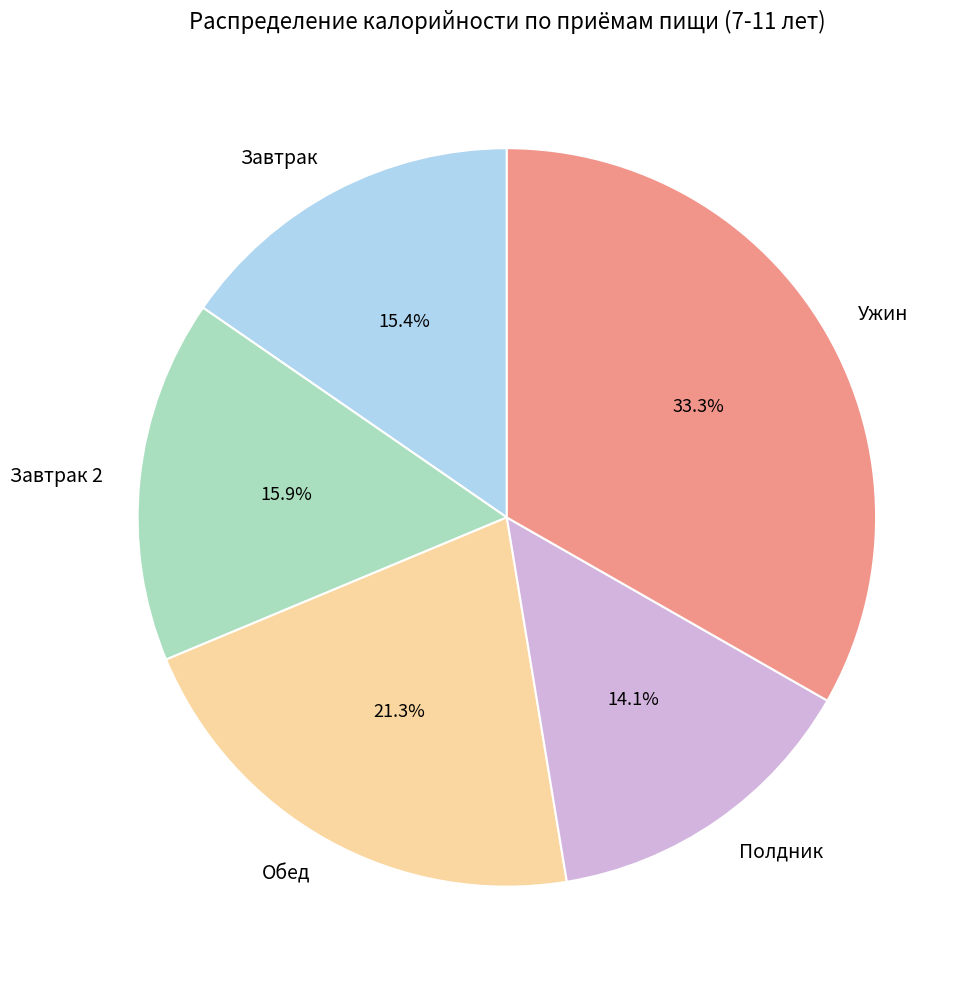

What percentage do Завтрак and Обед together represent?

36.7%